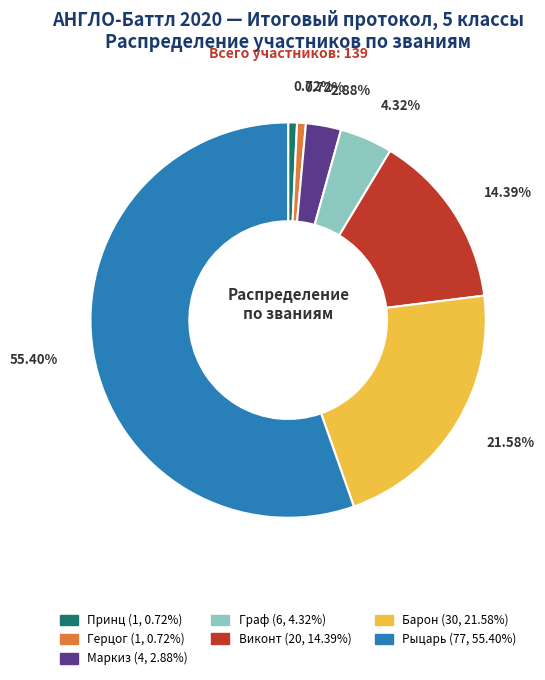

How many segments does this pie chart have?

7